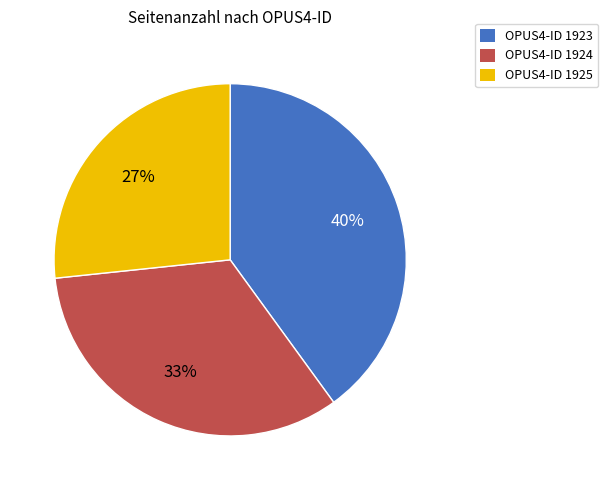

Is there a majority slice in this chart?

No